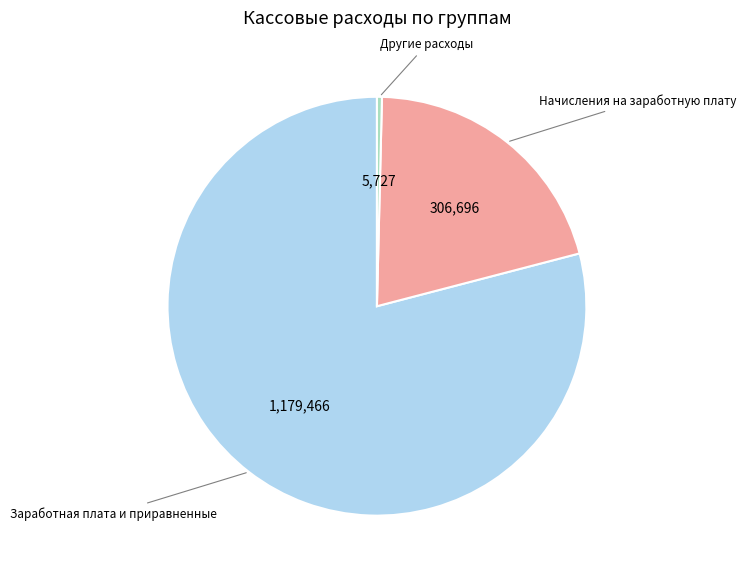

Does any single category account for the majority?

Yes